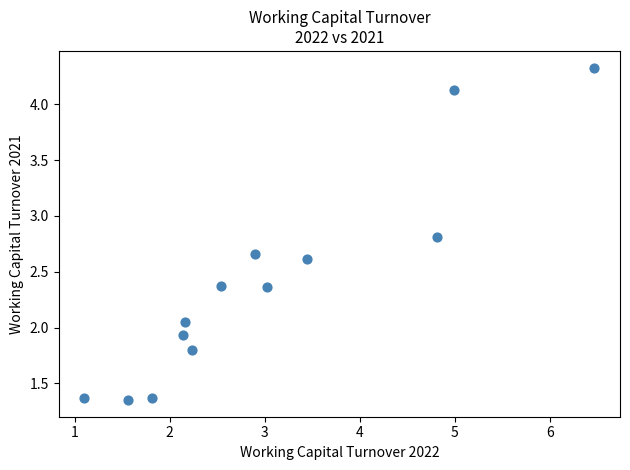

What is the range of X values (max minus min)?

5.4